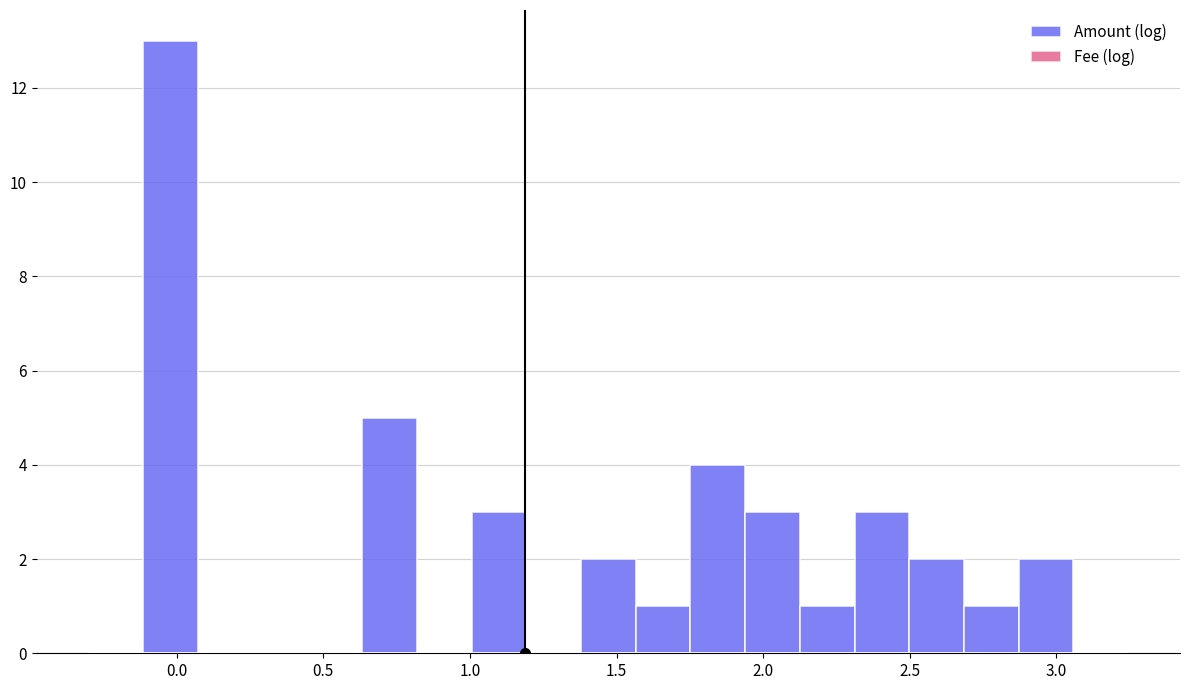

Around what value on the x-axis is the tallest bar? Give the approximate position of its centre, as read against the axis.

0.00